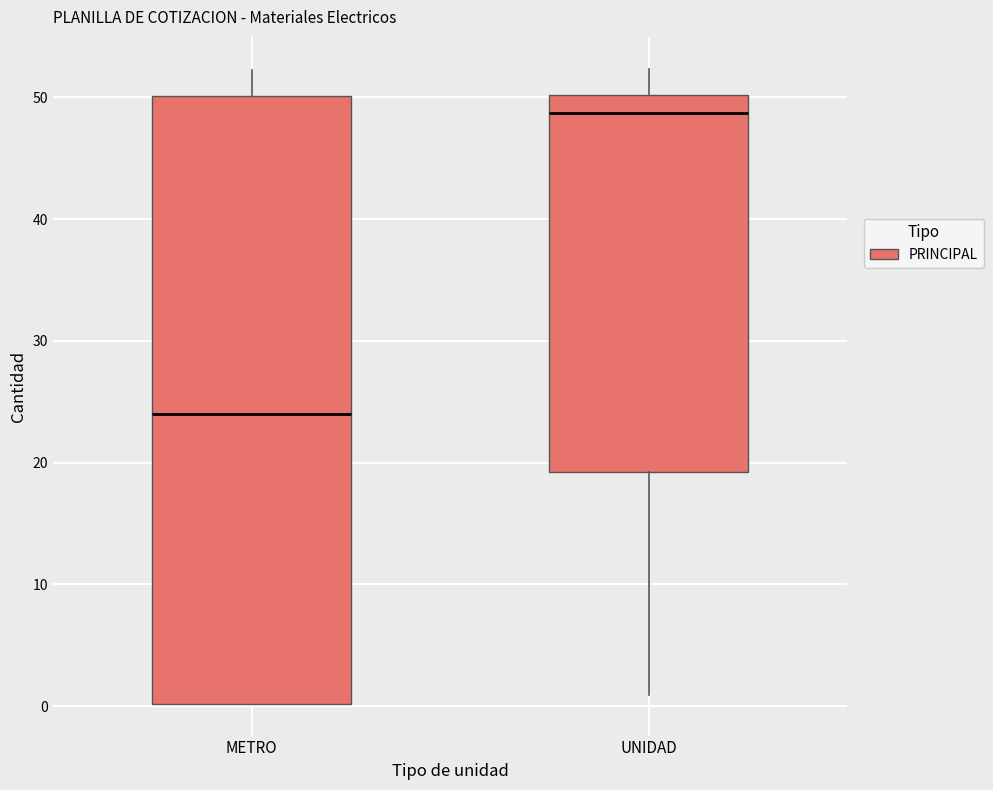

Reading left to right, read every box against the y-axis: the position of its median line, the range the box covers, and the ends of its whiskers. The values are not printed on the chart, so give them approximately, as read against the axis.

METRO: median 24, box 0 to 50, whiskers 0 to 52
UNIDAD: median 49, box 19 to 50, whiskers 1 to 52